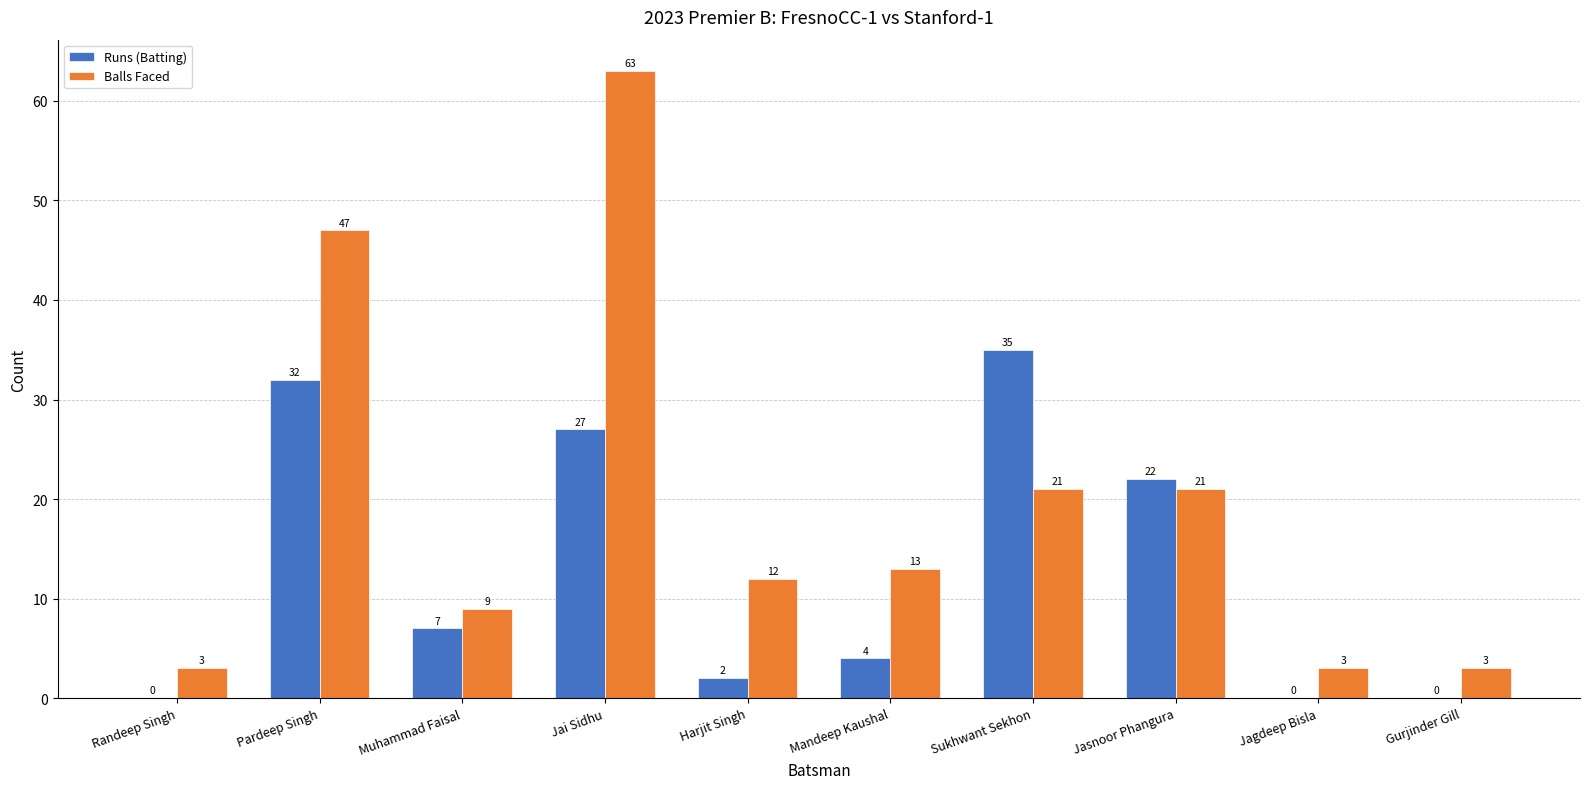

How many distinct data groups are displayed?

2